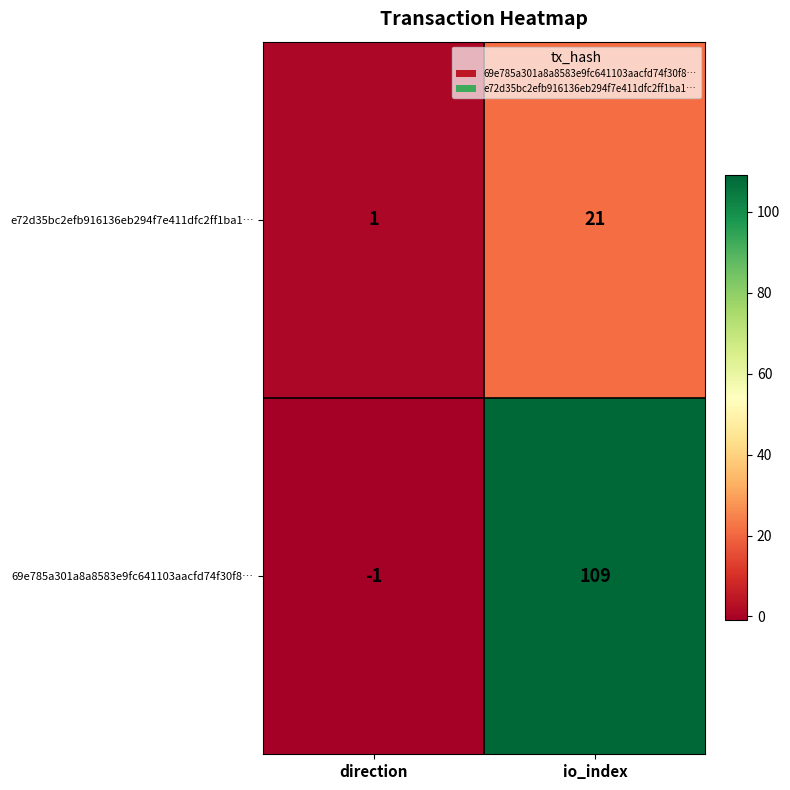

What is the greatest value displayed?

109